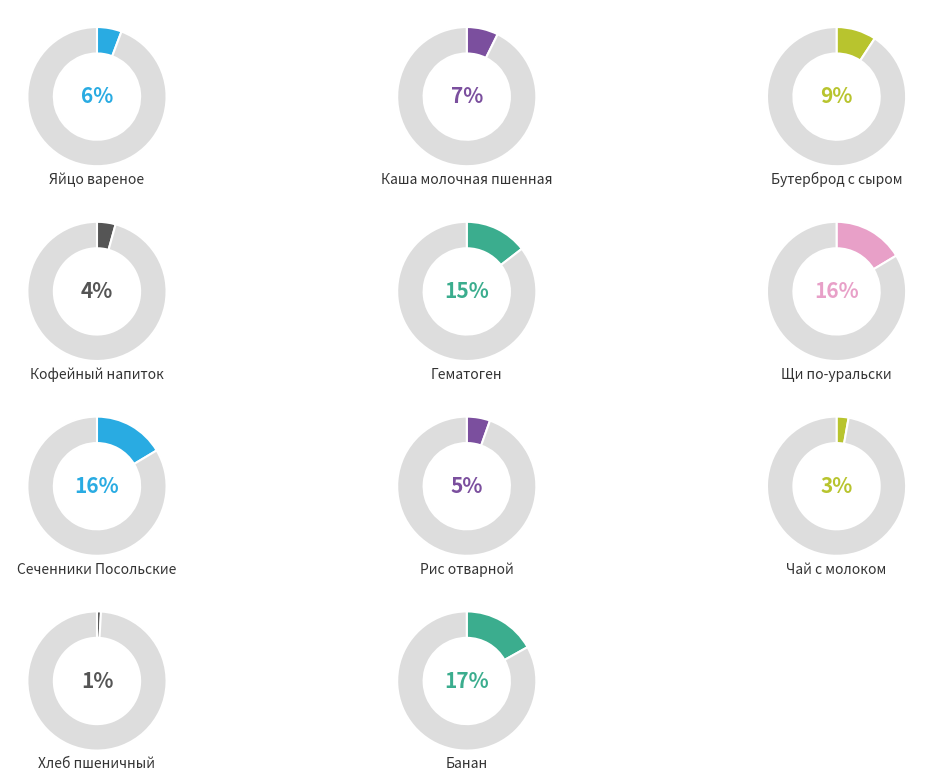

To the nearest percent, what is the difference between the Кофейный напиток and Рис отварной slice percentages?

1%